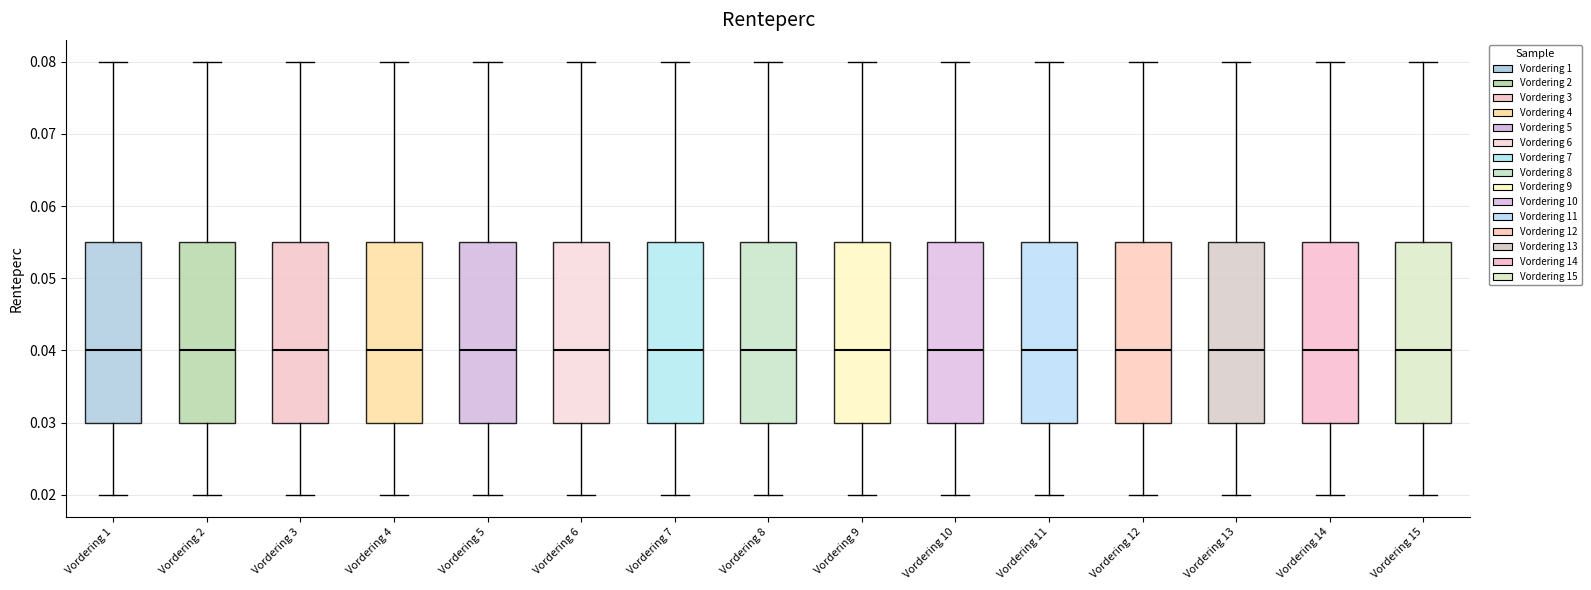

Where does the upper whisker of the box for Vordering 8 end on the y-axis? The values are not printed on the chart, so give them approximately, as read against the axis.

0.080